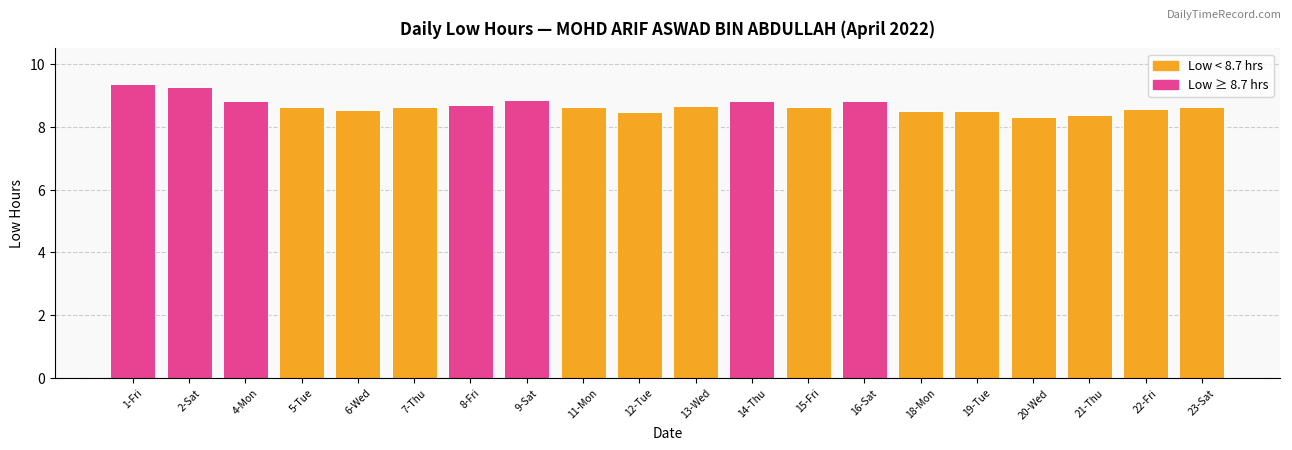

Count the values in the range 8 to 9.

18